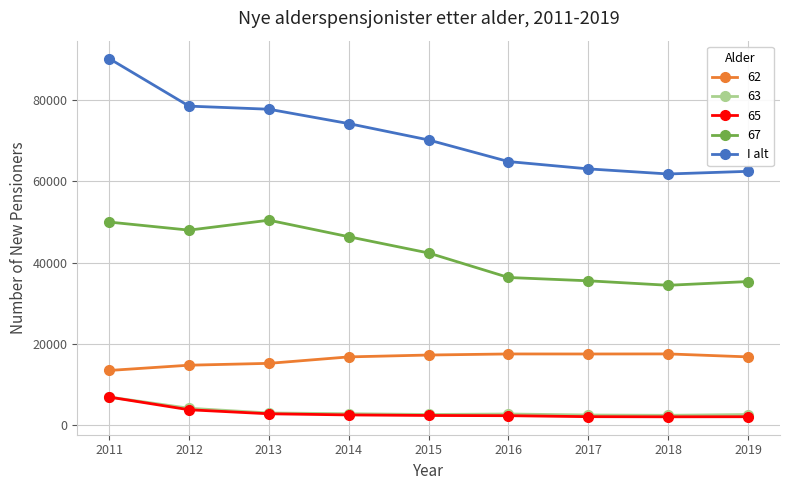

True or false: 67 has more than 2 points higher than both neighbors.

False